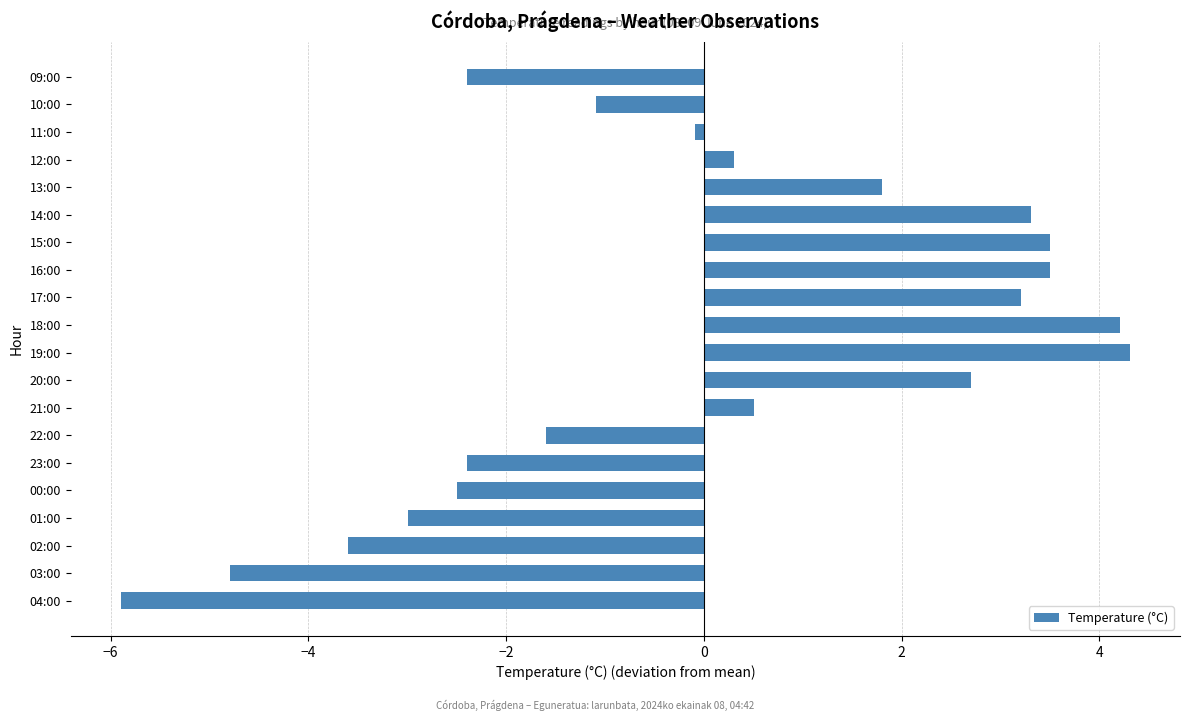

Which category has the lowest value across all series?

04:00